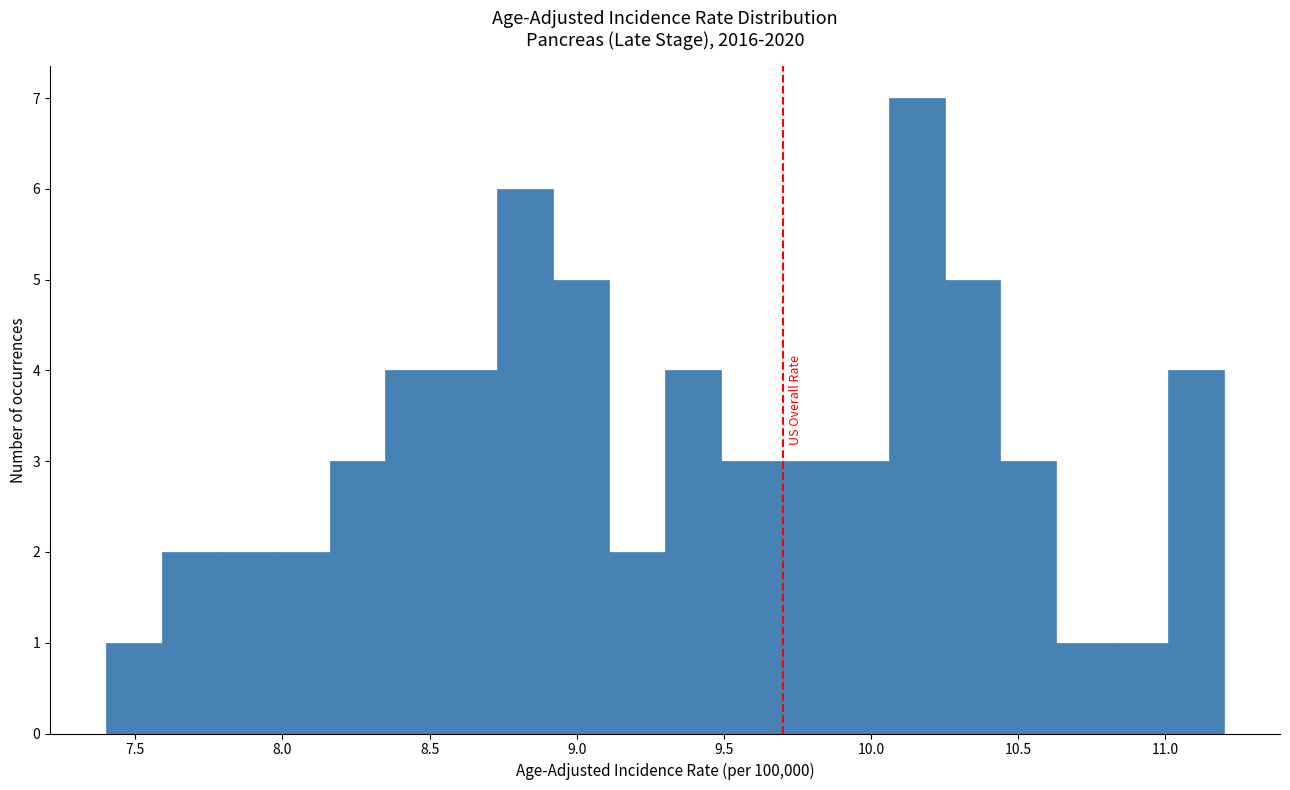

Around what value on the x-axis is the tallest bar? Give the approximate position of its centre, as read against the axis.

10.15